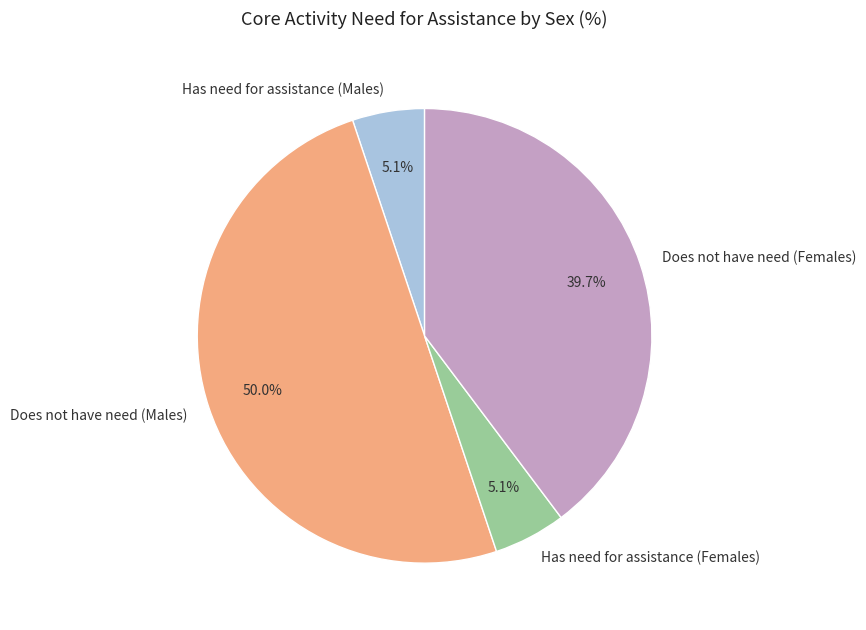

Does Has need for assistance (Males) account for over 50% of the chart?

No